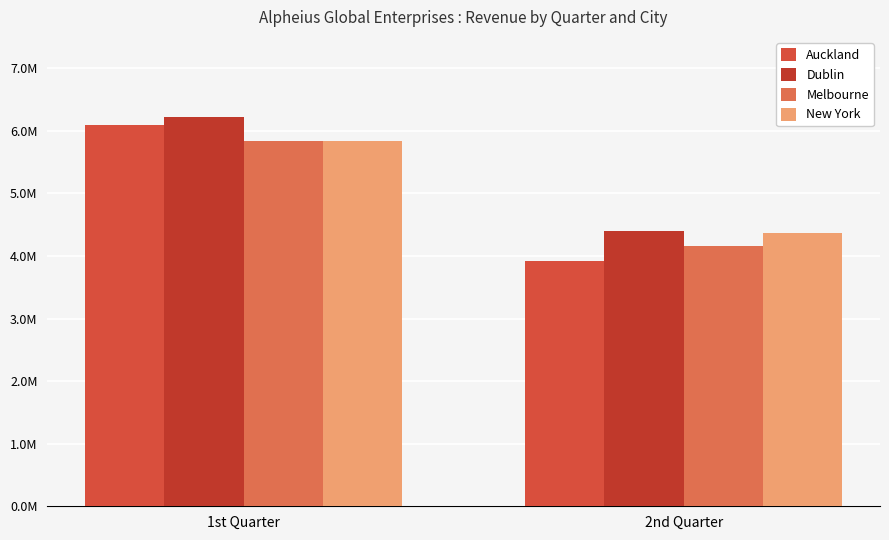

Which category has the highest value in the Dublin series?

1st Quarter